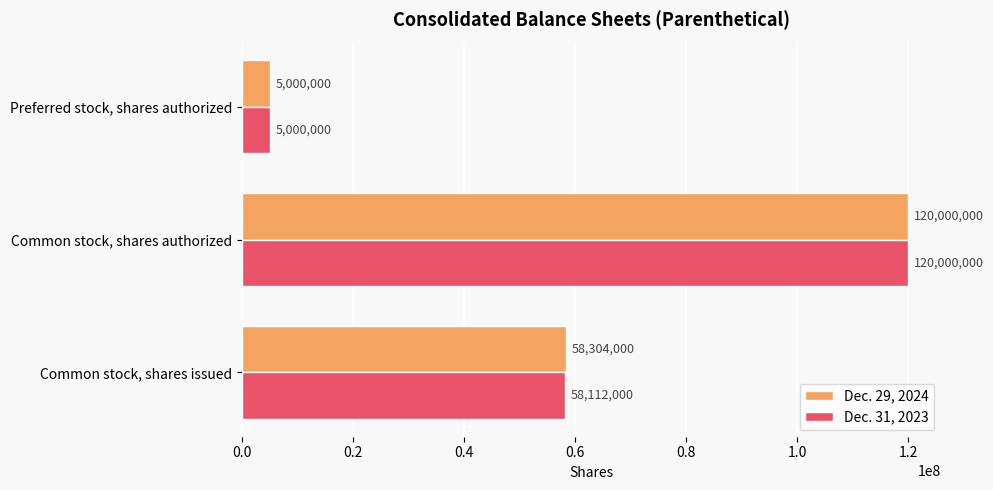

Count the Dec. 31, 2023 values in the range 5000000 to 120000000.

3